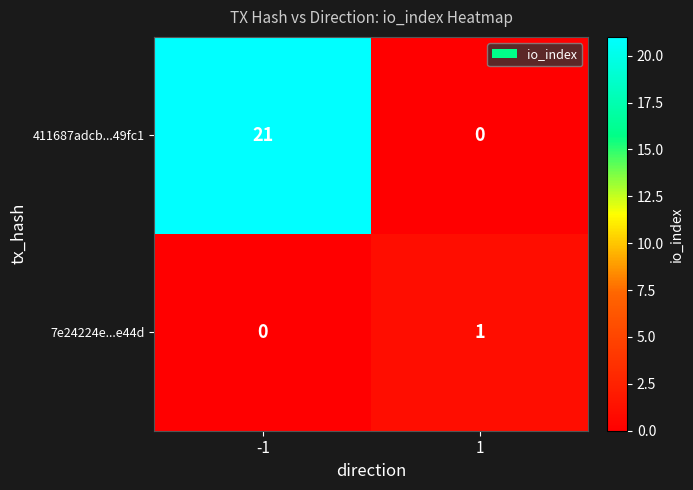

Which series has the largest range (max minus min)?

411687adcb...49fc1